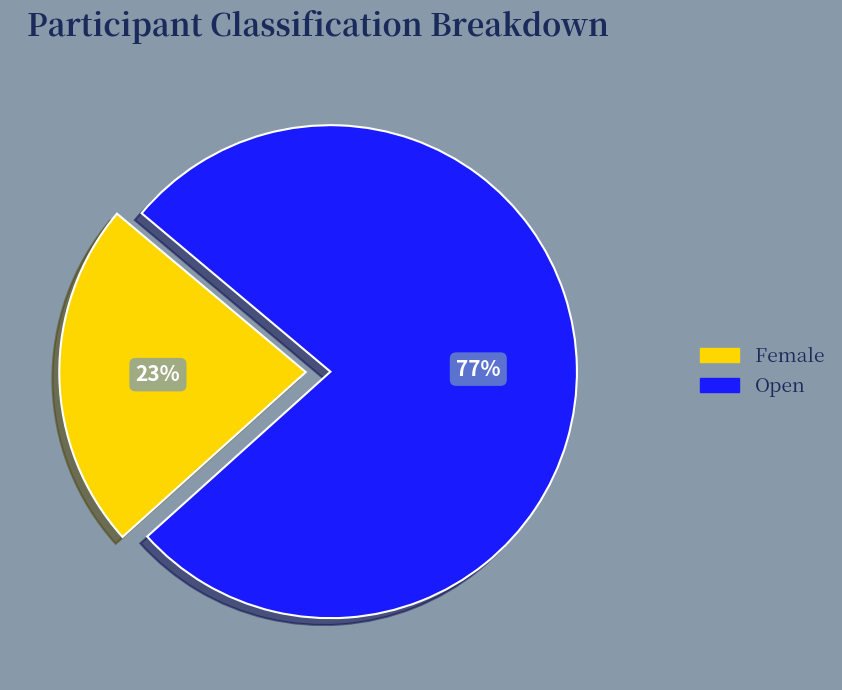

Is it true that Female is 23% of the pie?

True